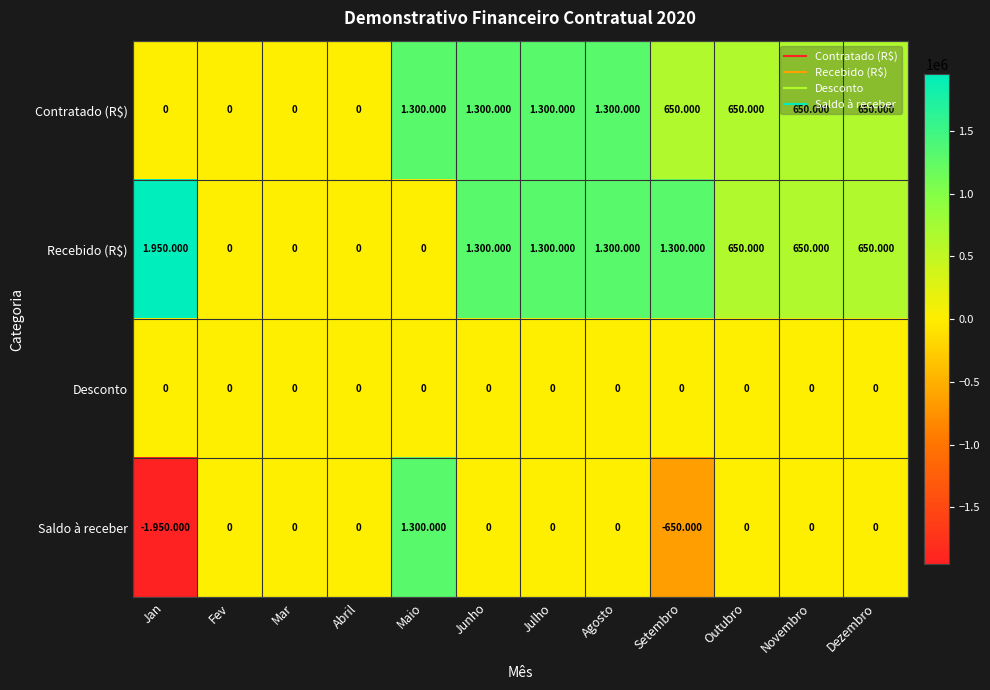

Which series has the largest range (max minus min)?

Saldo à receber